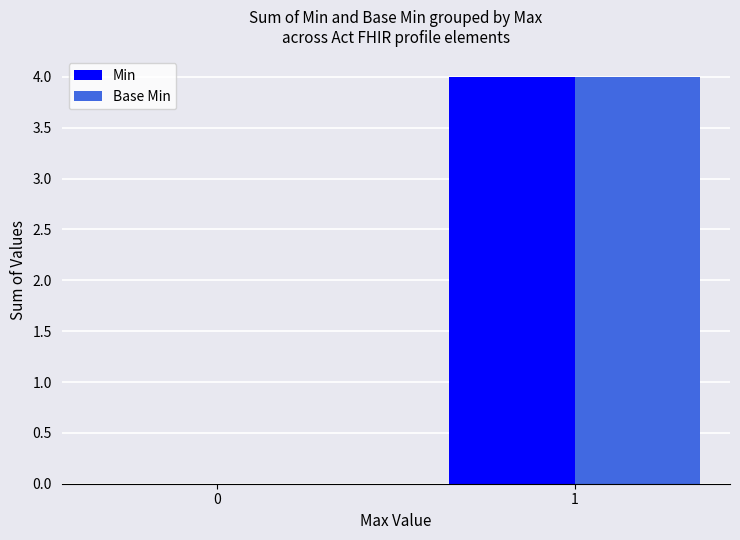

How many Base Min values are between 0 and 4?

2